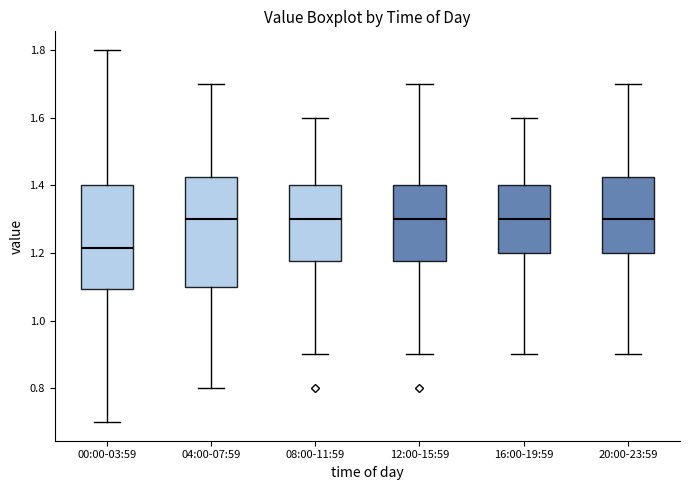

Which box's median line is the lowest?

00:00-03:59